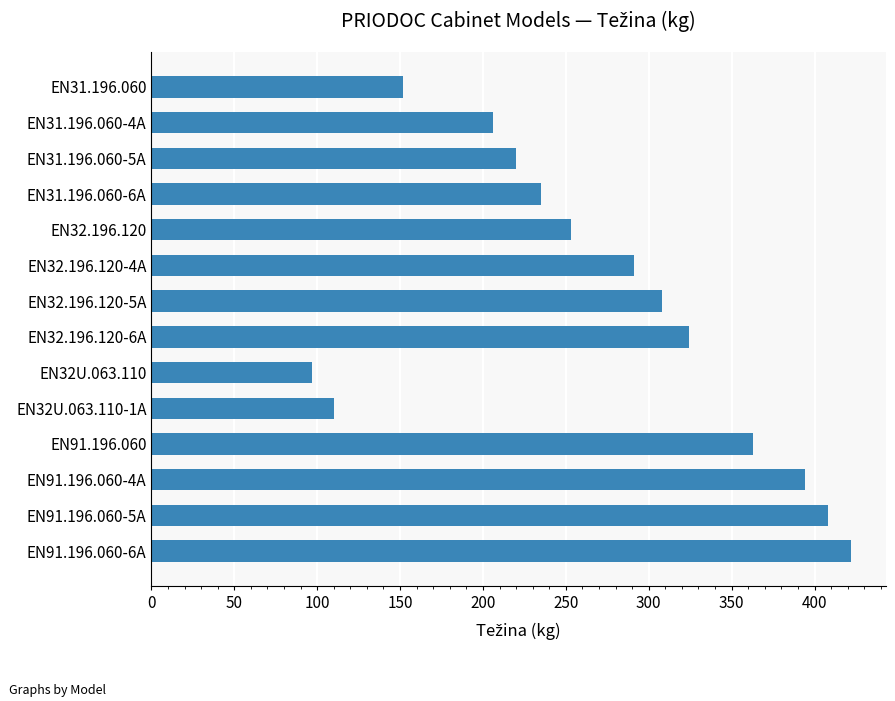

What is the label of the 9th bar from the bottom?

EN32.196.120-4A